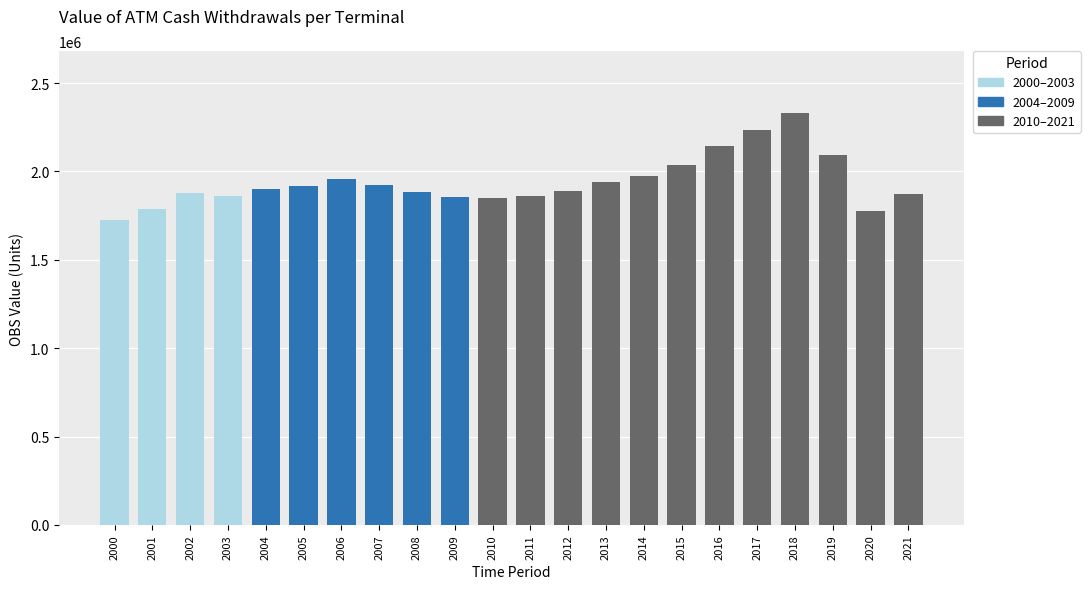

What is the greatest value displayed?

2331696.4